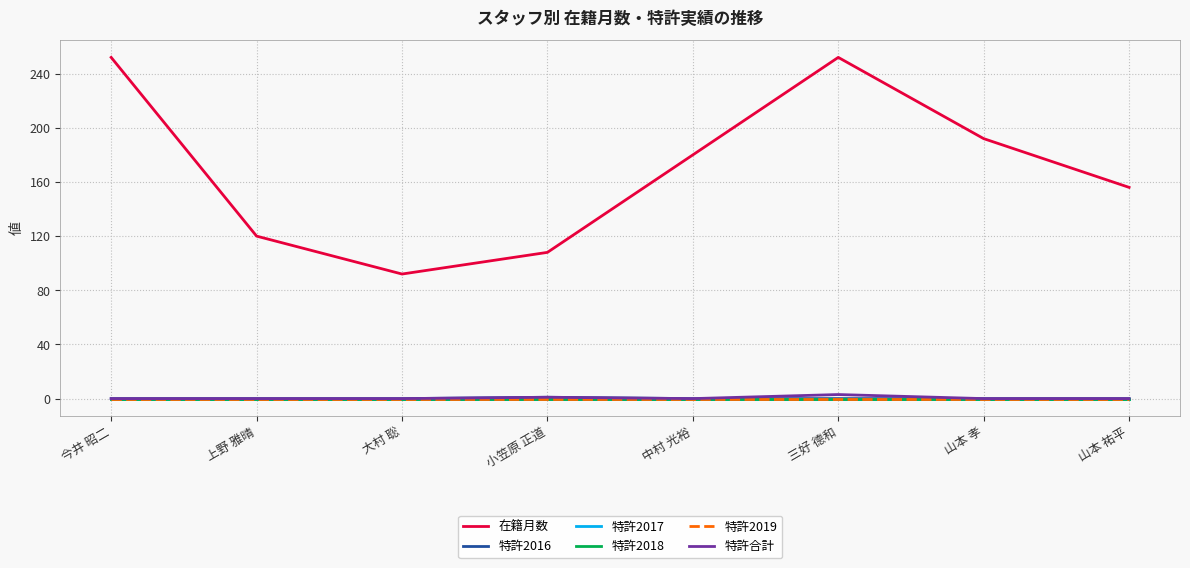

What is the label of the 7th point from the right?

上野 雅晴